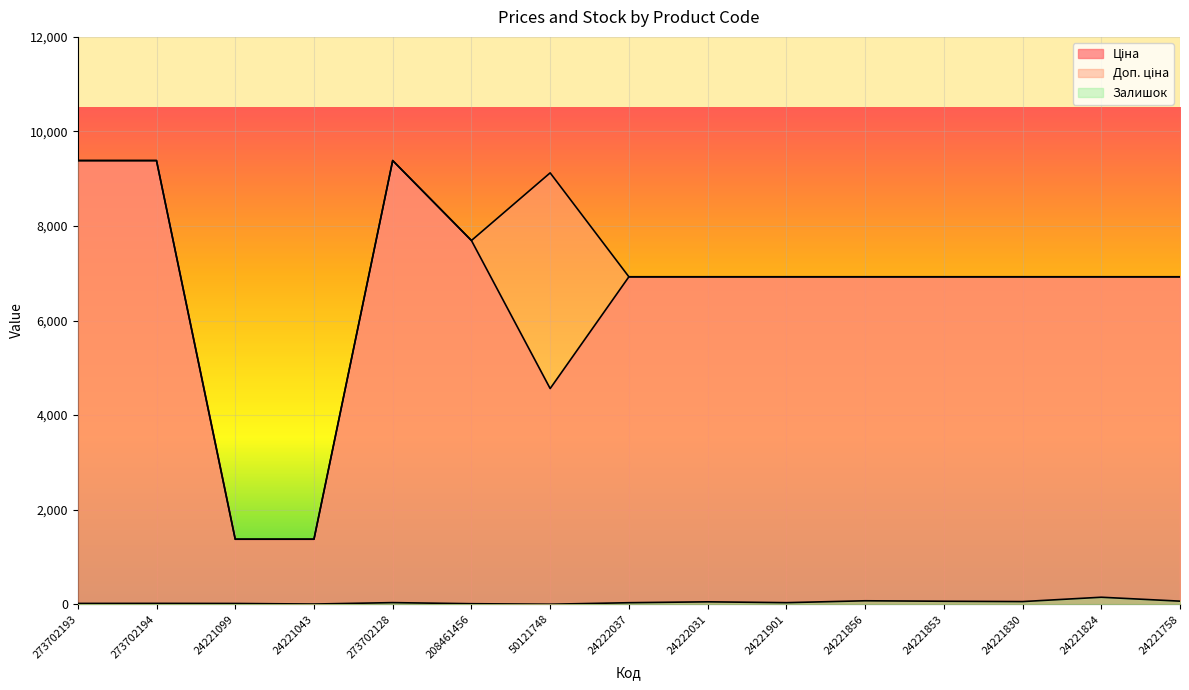

Which label corresponds to the smallest value in the chart?

50121748